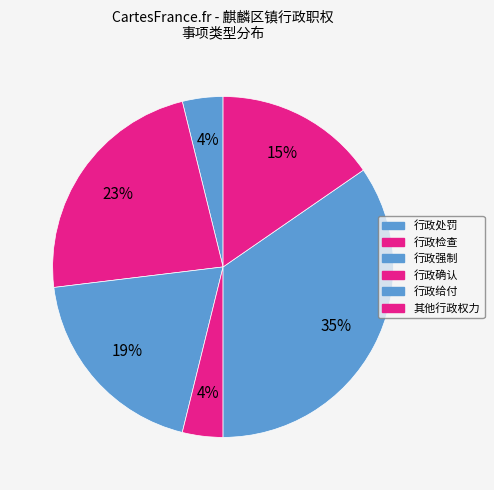

To the nearest percent, what is the combined percentage of 行政确认 and 行政强制?

23%